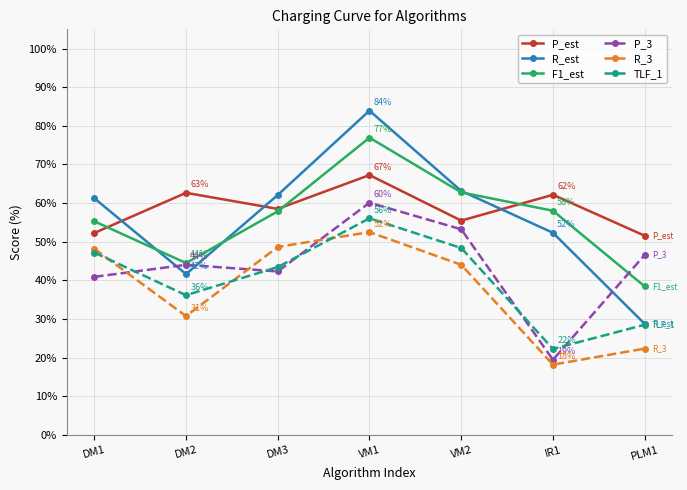

What is the difference between the second highest and minimum values in the TLF_1 series?

26.1